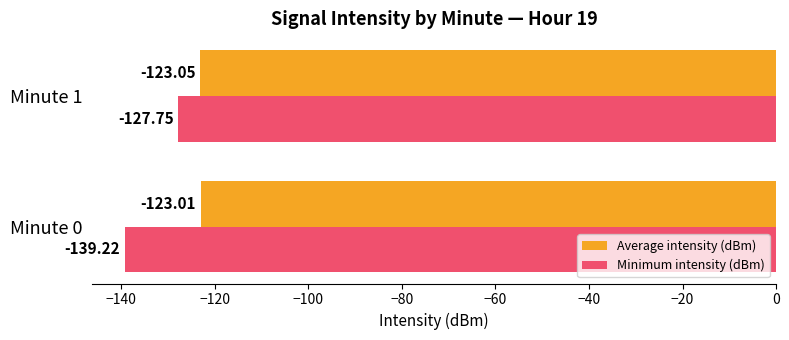

At which category is the sum across all series the highest?

Minute 1